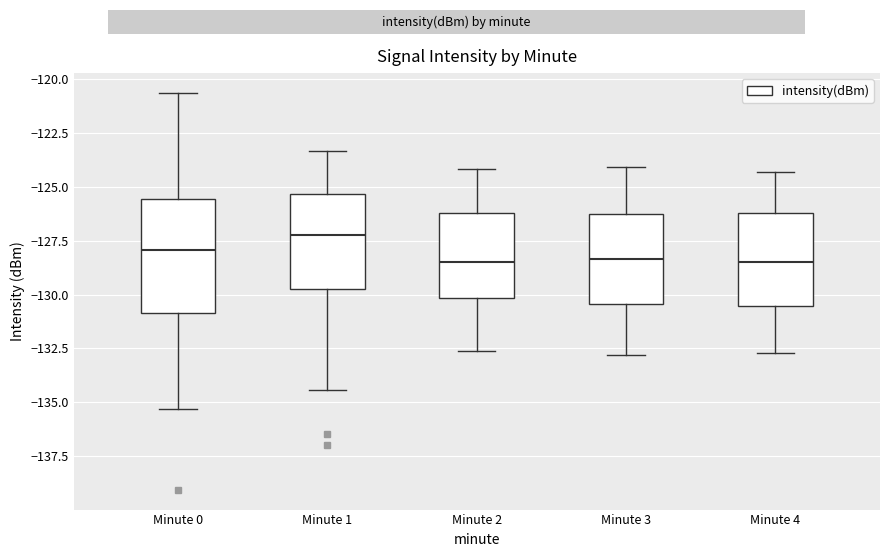

Where is the lower edge of the box for Minute 2 on the y-axis? The values are not printed on the chart, so give them approximately, as read against the axis.

-130.0